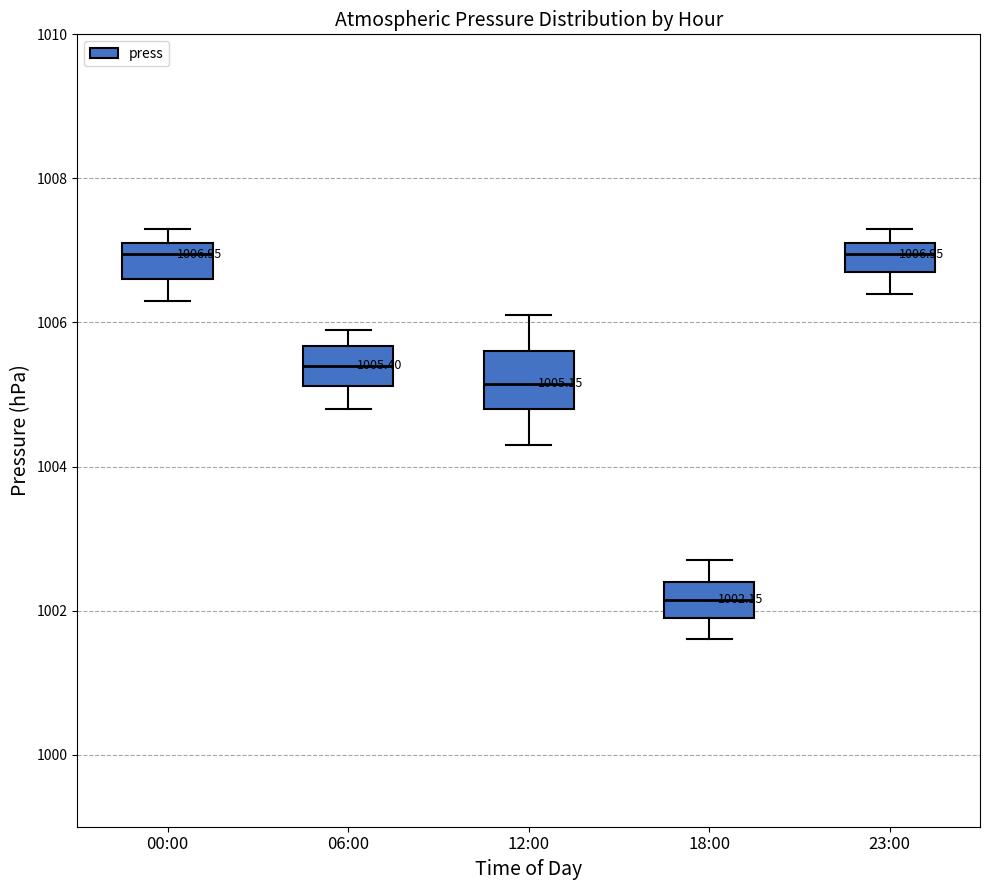

Comparing the boxes themselves (not the whiskers), which one is the tallest?

12:00